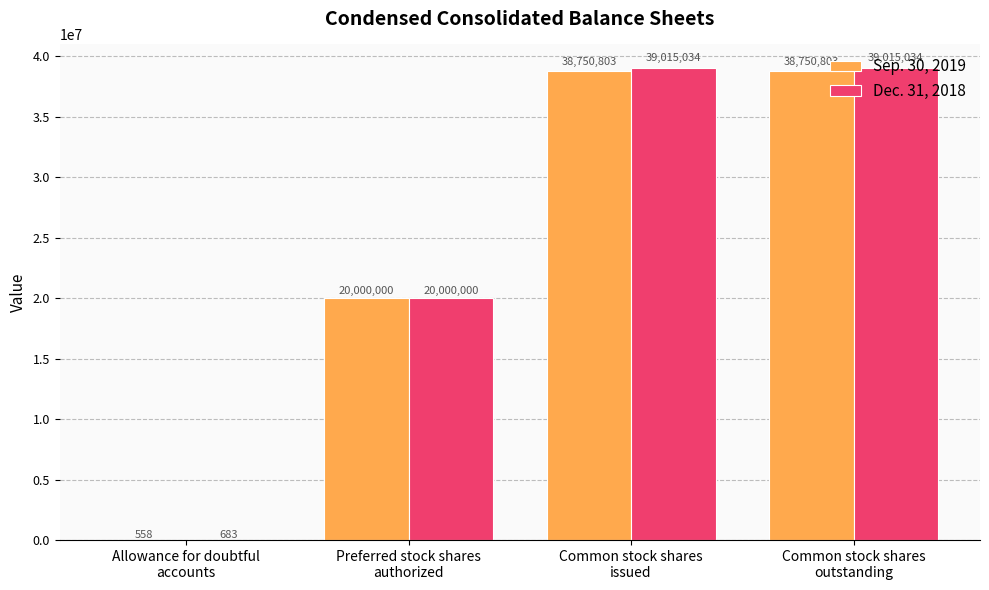

What value does the Dec. 31, 2018 series have at Preferred stock shares
authorized?

20000000